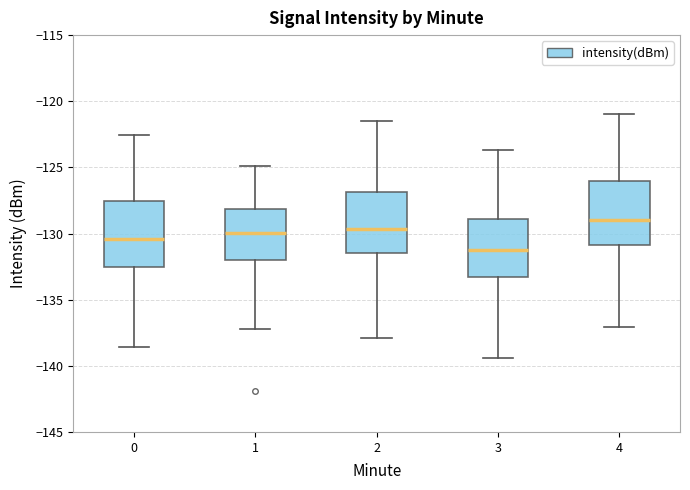

Where is the upper edge of the box at x = 0 on the y-axis? The values are not printed on the chart, so give them approximately, as read against the axis.

-127.5